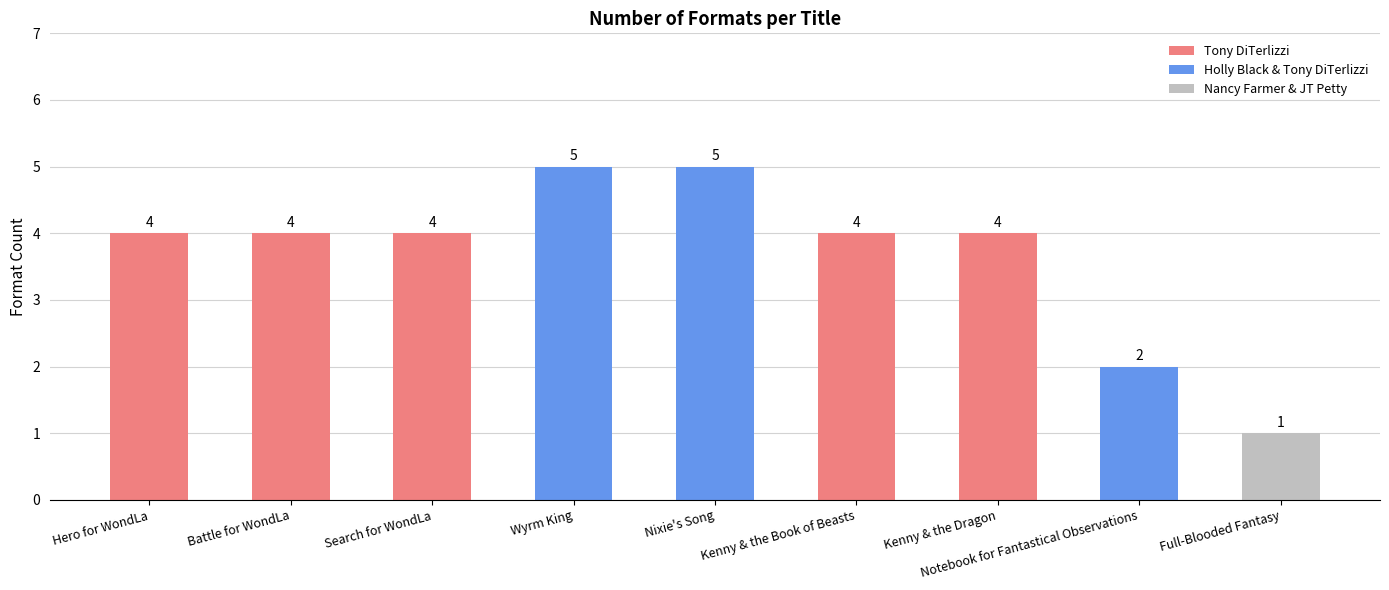

The value at Battle for WondLa is 7. True or false?

False